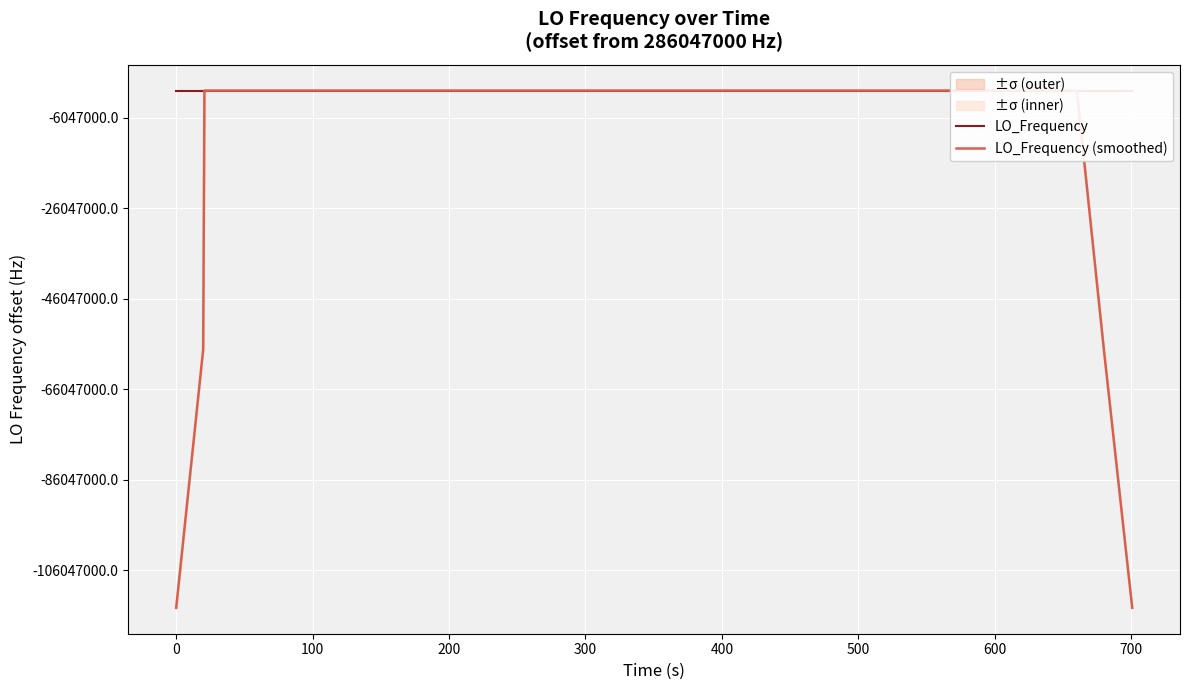

What is the difference between the second highest and second lowest values in the LO_Frequency (smoothed) series?

114418802.8